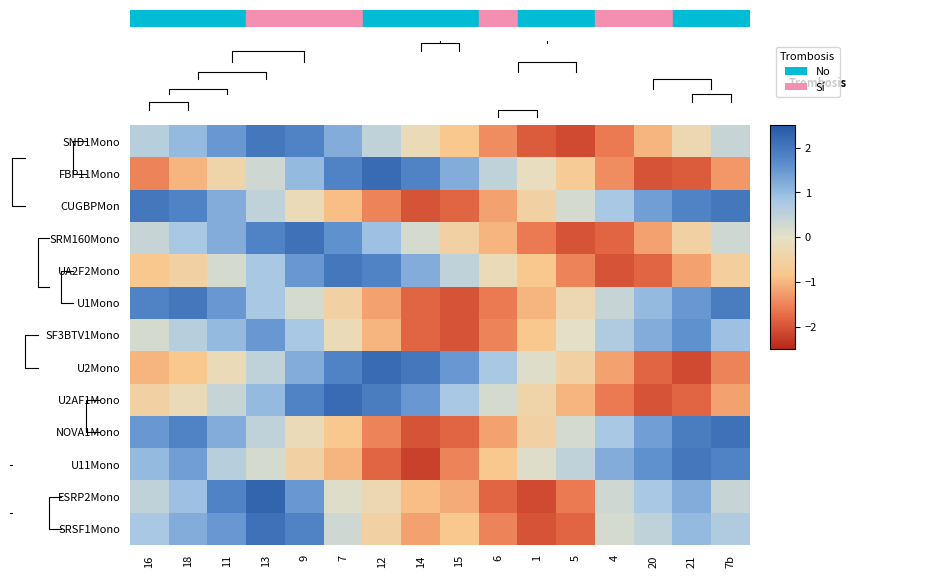

What is the sum of the SRM160Mono values at 15 and 16?

-0.1